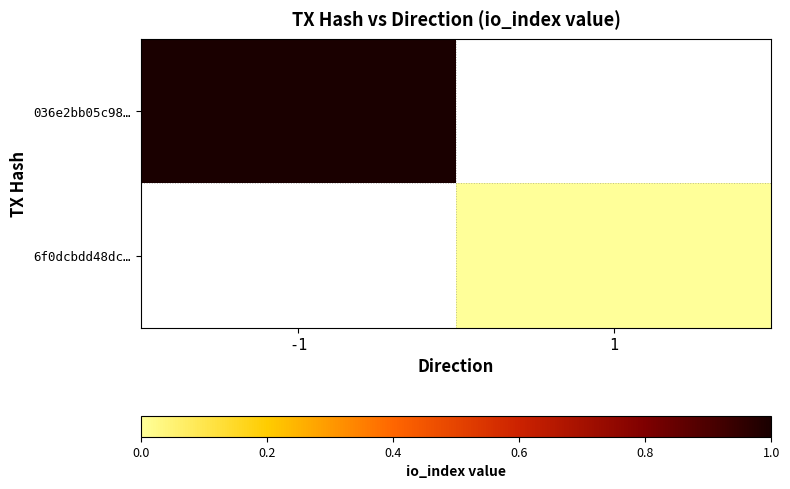

Between 1 and -1, which is larger?

-1